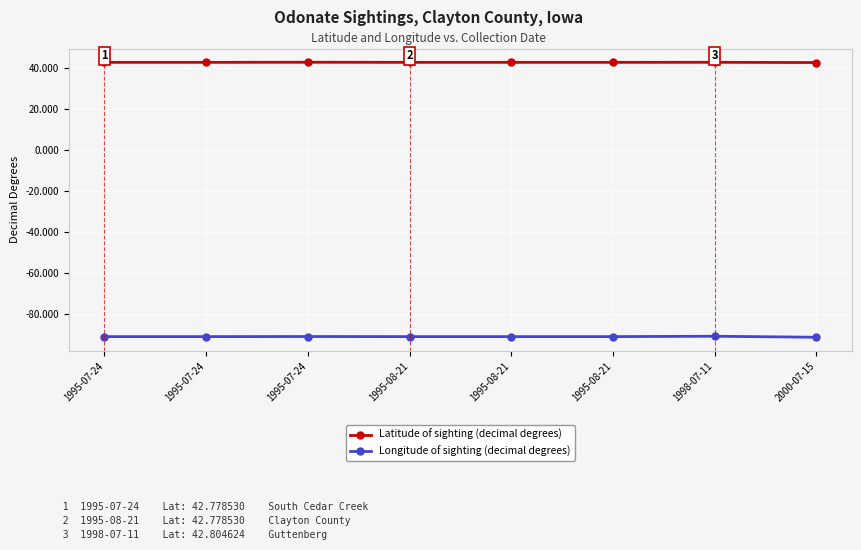

Count the Latitude of sighting (decimal degrees) values in the range 42 to 43.

8